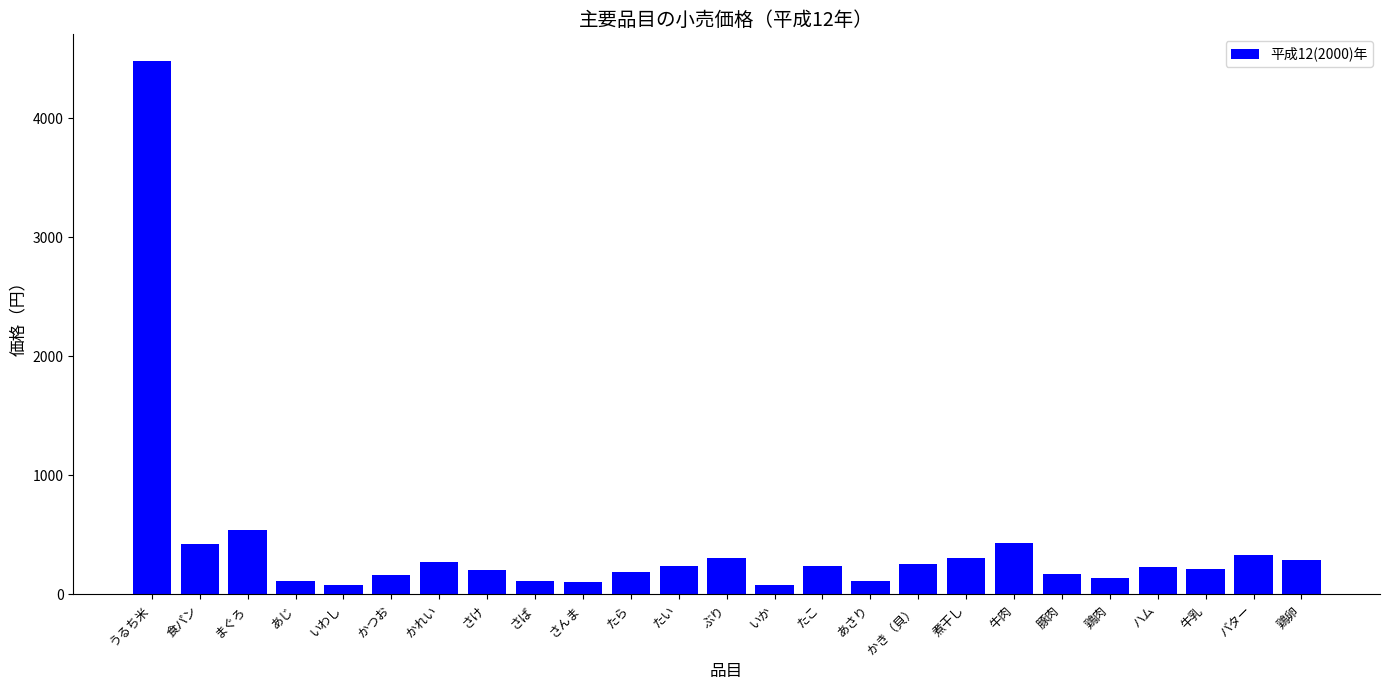

What is the ratio of the value at 鶏肉 to the value at かき（貝）?

0.5